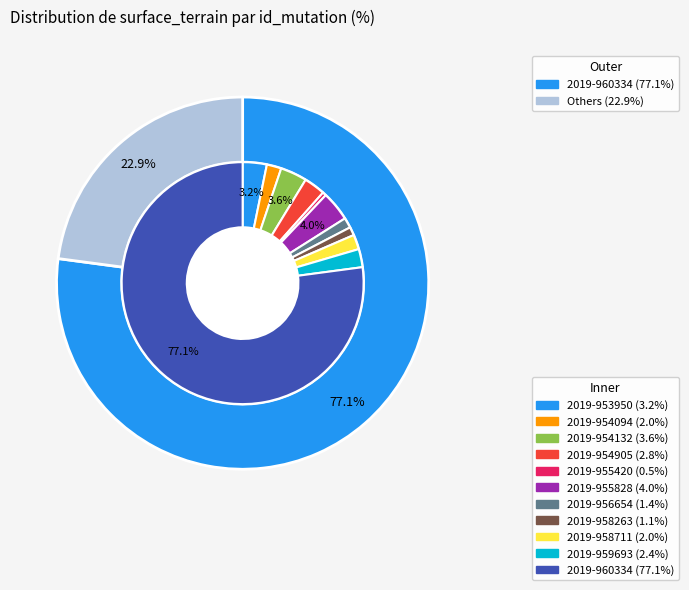

Count the number of slices in the pie.

11